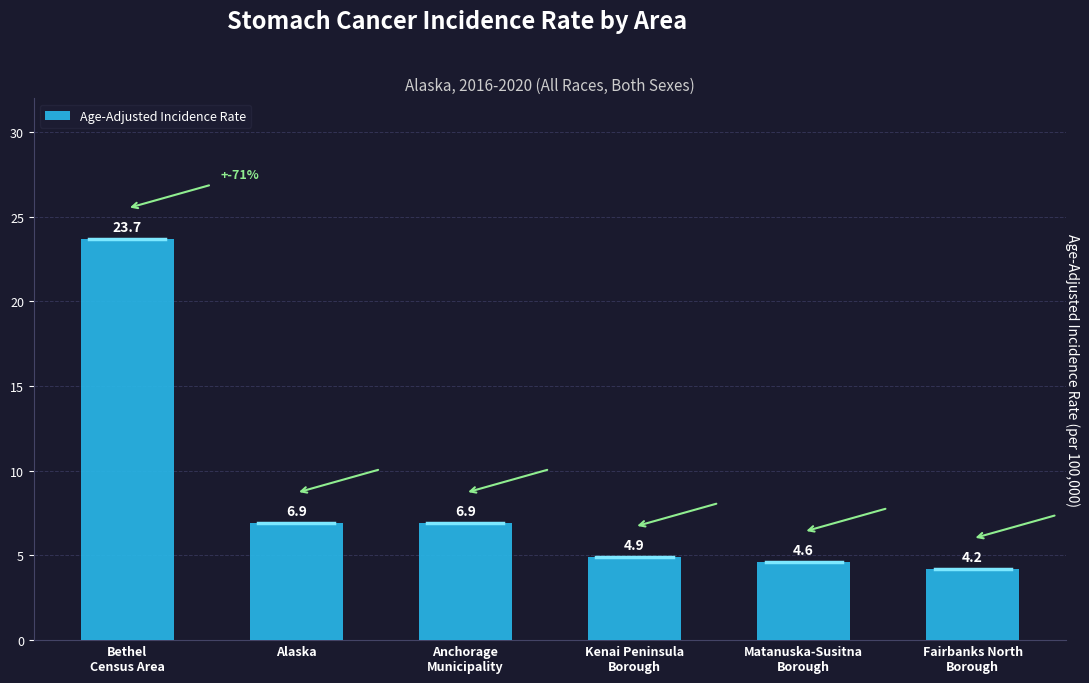

How many data points are less than 6?

3